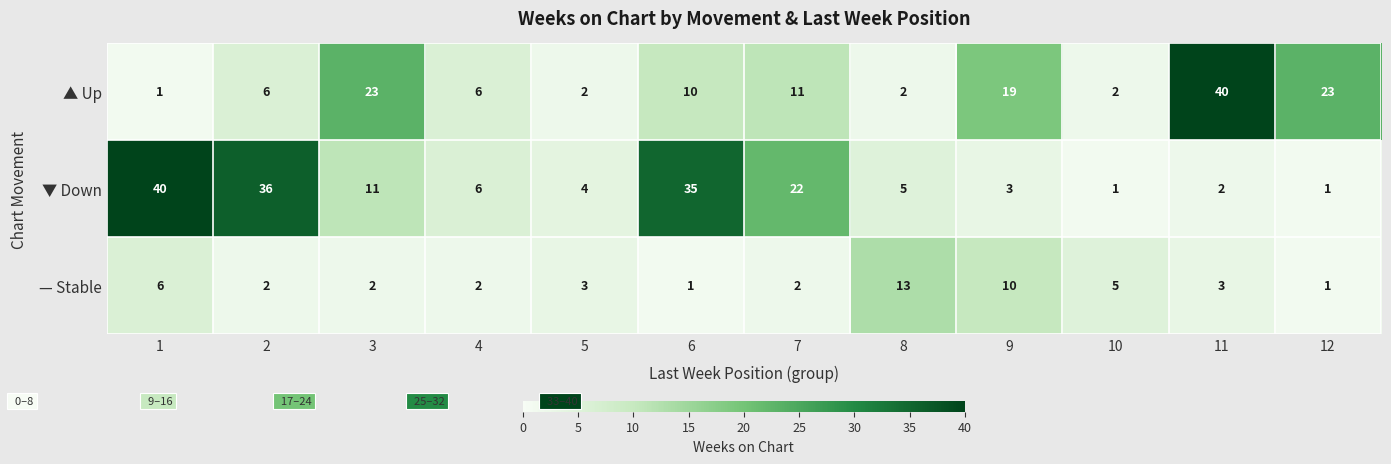

What is the greatest value displayed?

40